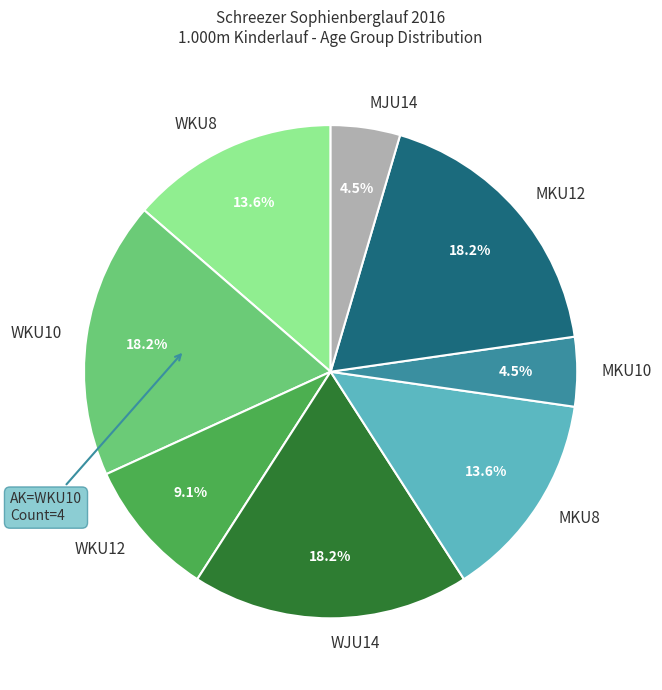

What is the ratio of the value at MKU8 to the value at WKU12?

1.5